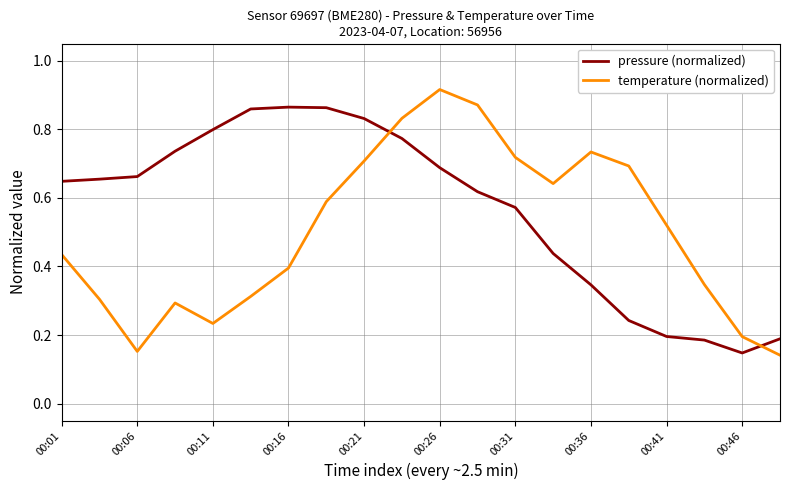

List the series in order of their overall mean, lowest first.

temperature (normalized), pressure (normalized)